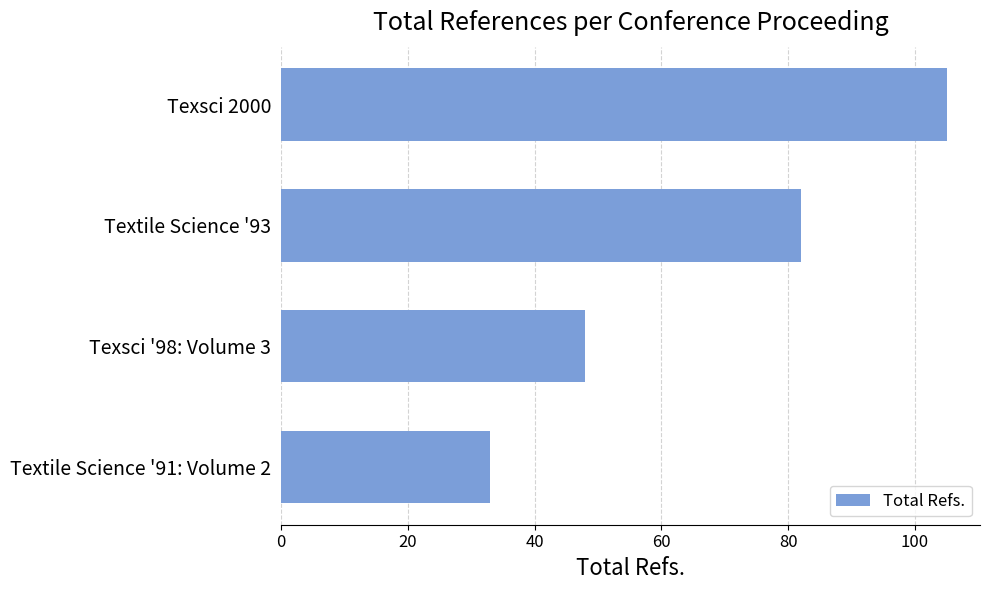

What is the difference between the maximum and minimum values?

72